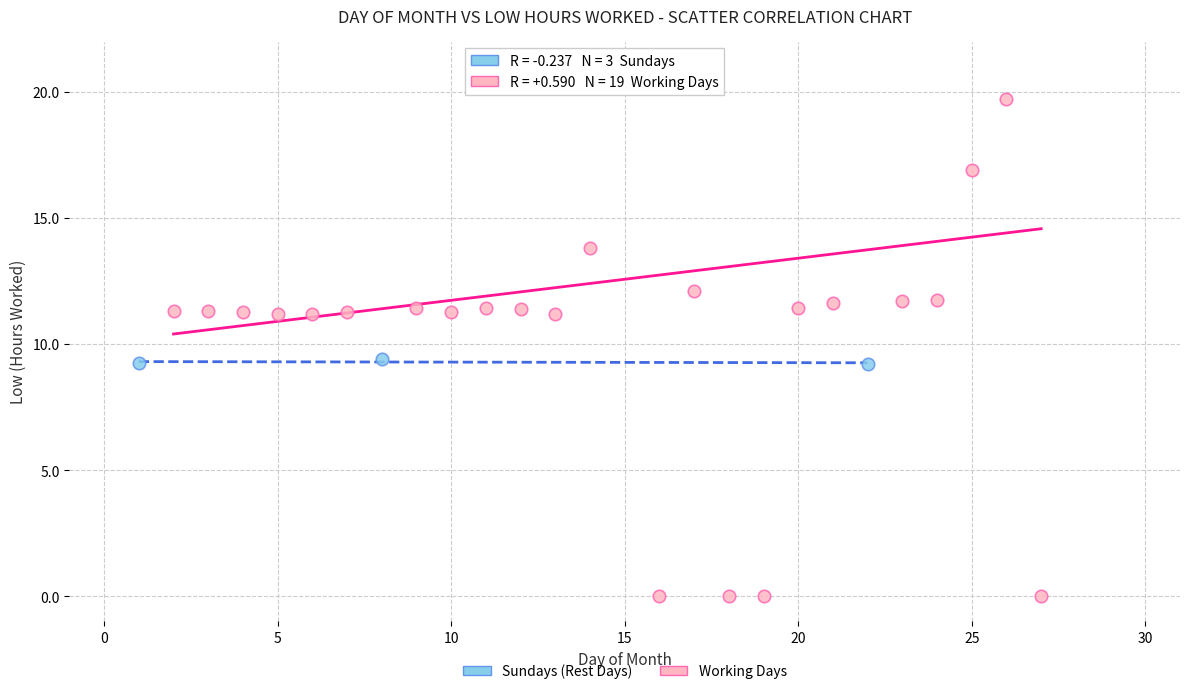

Which series has the largest Y range (max minus min)?

Working Days